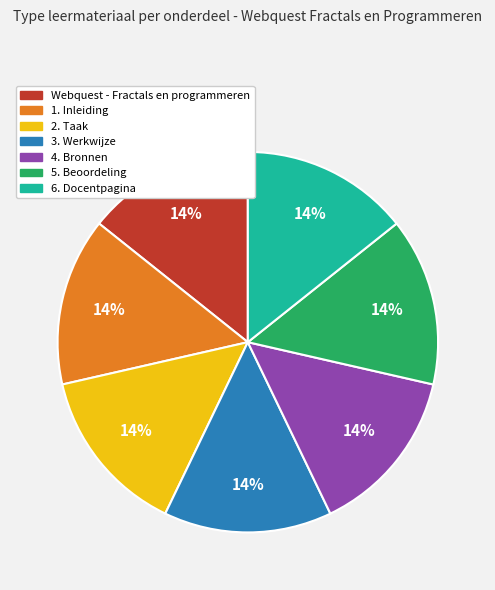

Combined, do 2. Taak and 4. Bronnen account for over 50%?

No